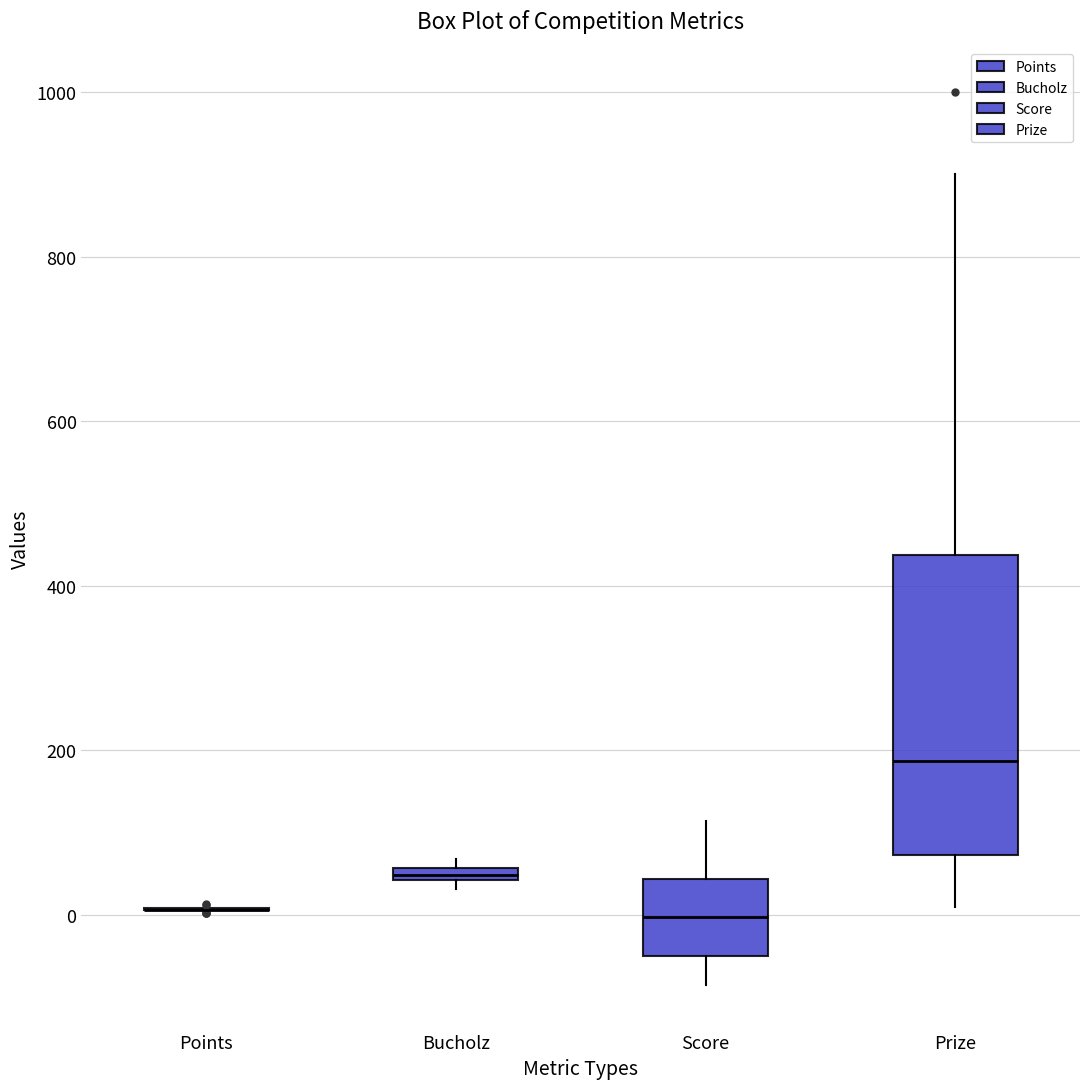

Comparing the boxes themselves (not the whiskers), which one is the tallest?

Prize